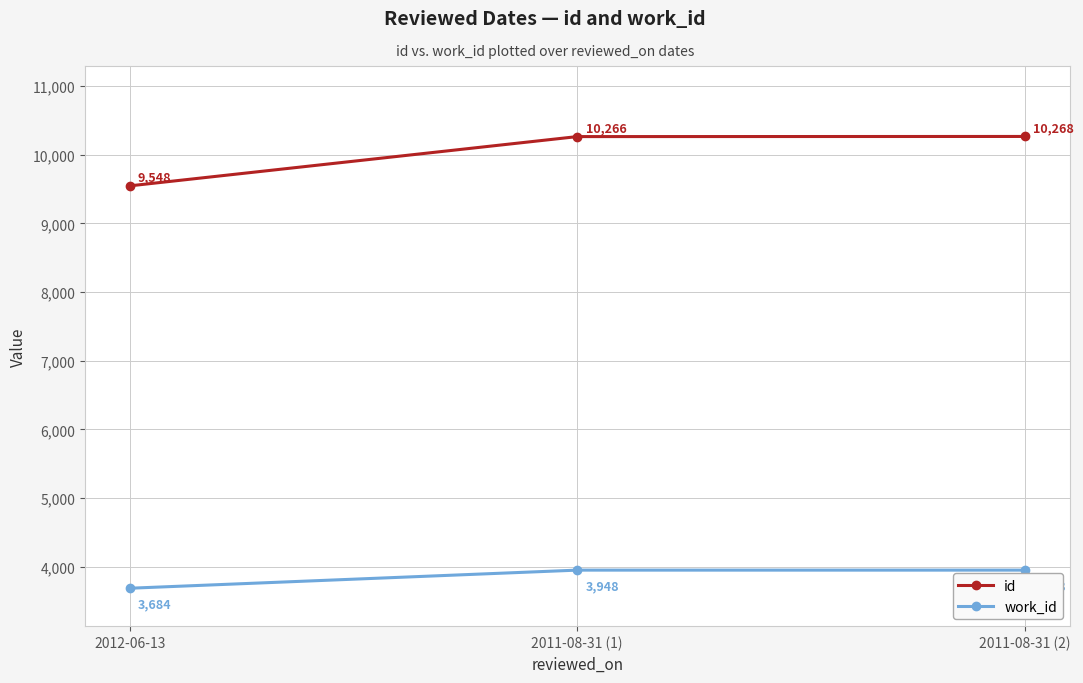

Reading left to right, what are all the values shown in this chart?

id: 9548	10266	10268
work_id: 3684	3948	3948